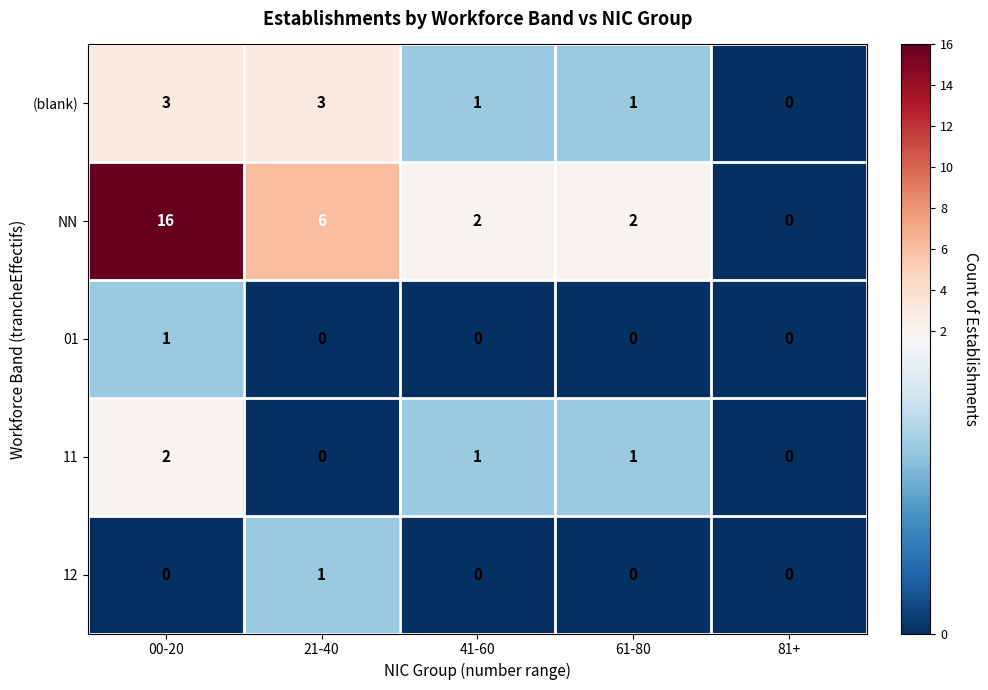

What is the difference between the highest and lowest values at 21-40?

6